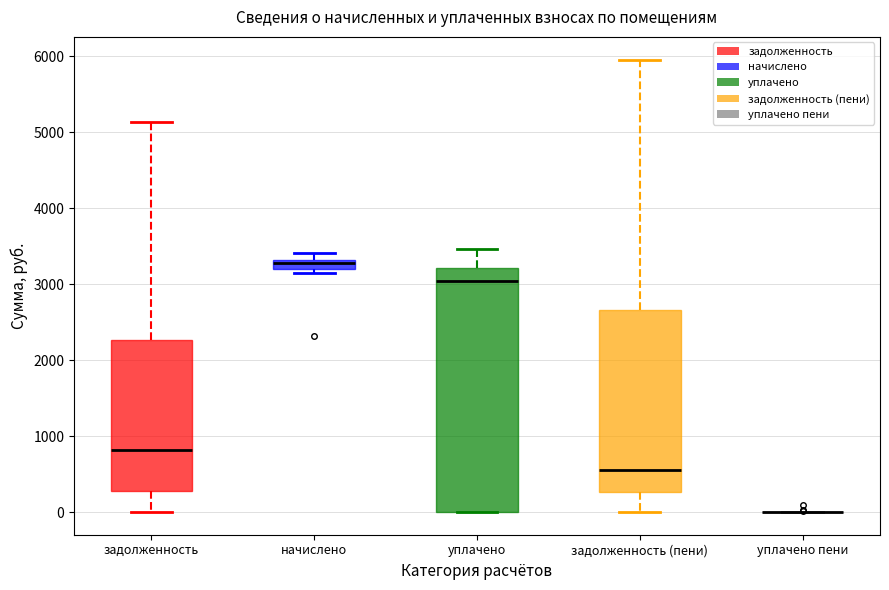

Comparing the boxes themselves (not the whiskers), which one is the tallest?

уплачено